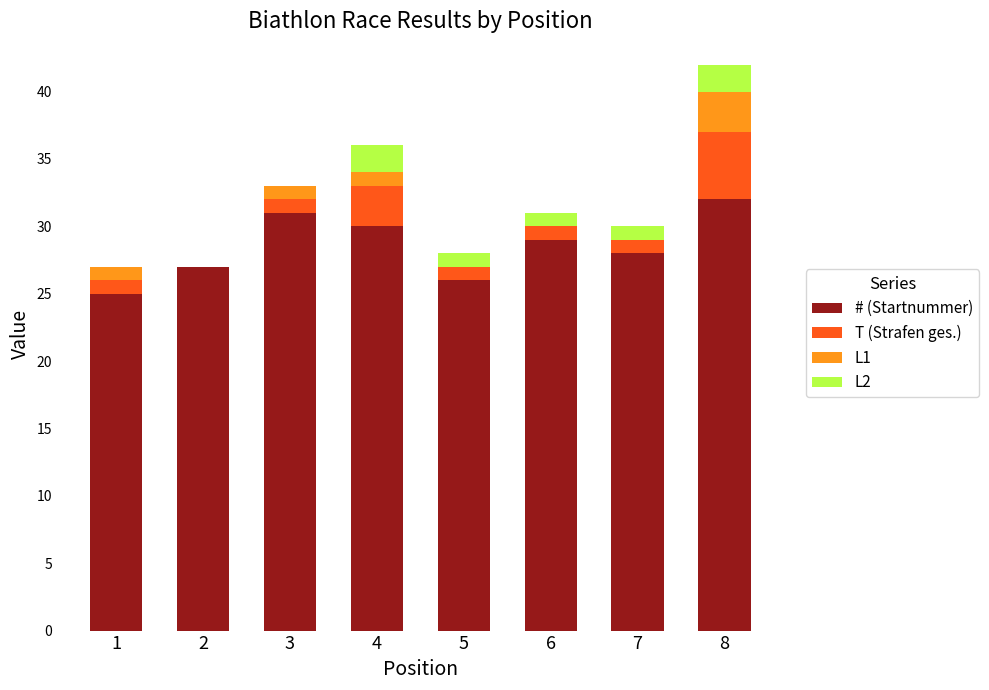

Count the number of data series in this chart.

4